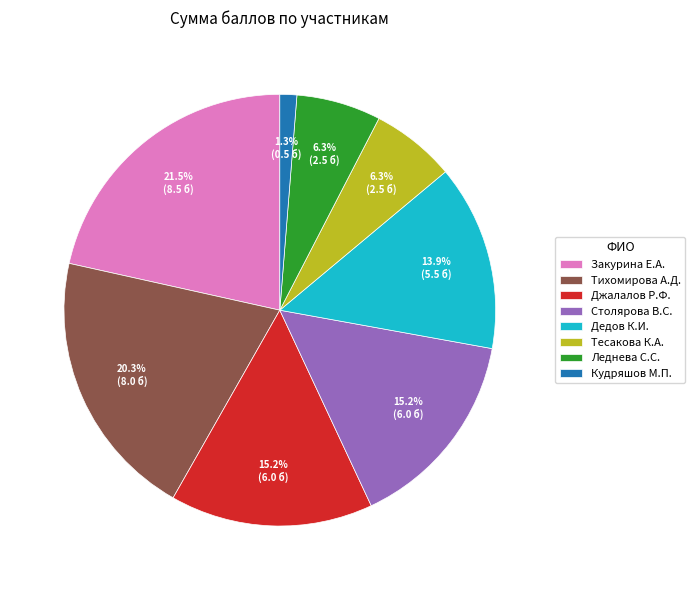

To the nearest percent, what is the average slice percentage?

12%